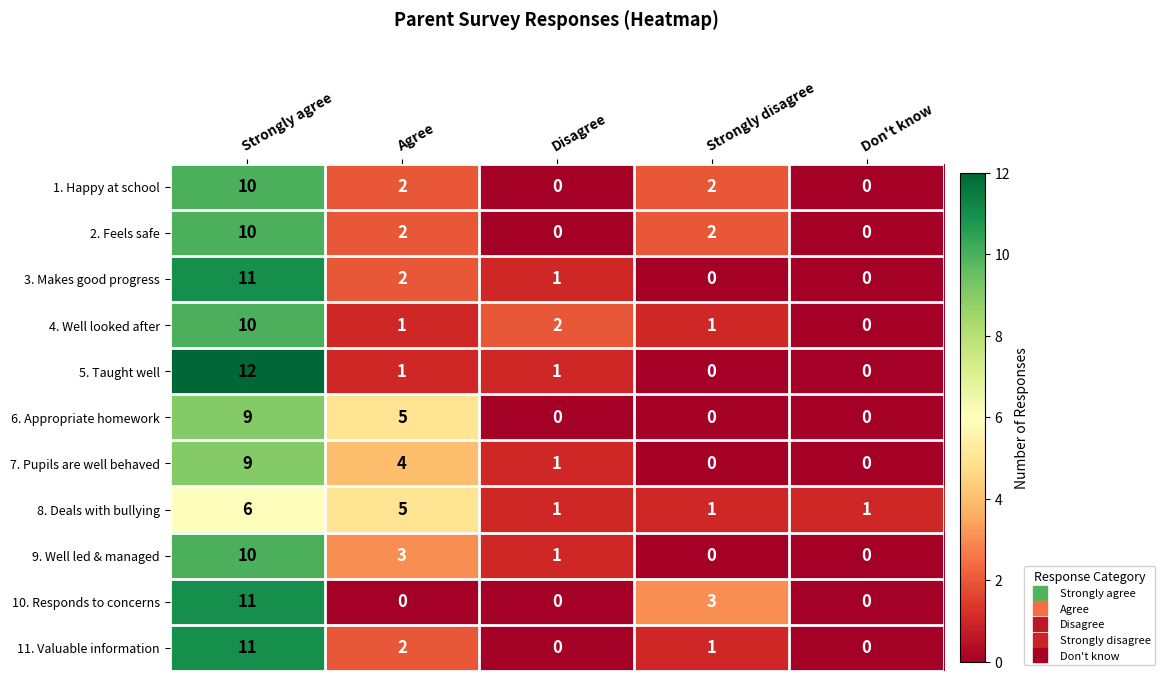

True or false: 2. Feels safe has a value of -6 at Don't know.

False